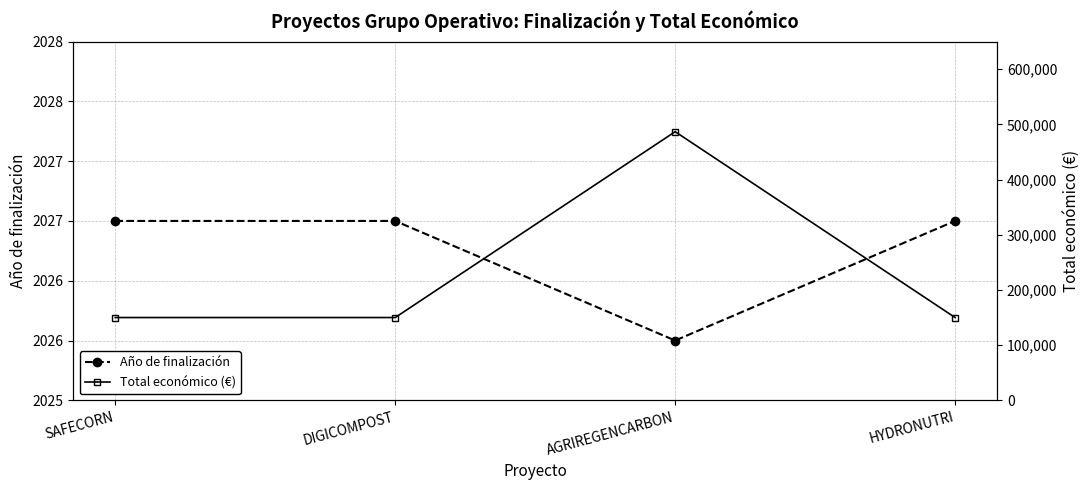

Is the value of Año de finalización at AGRIREGENCARBON greater than the value of Total económico (€) at SAFECORN?

No